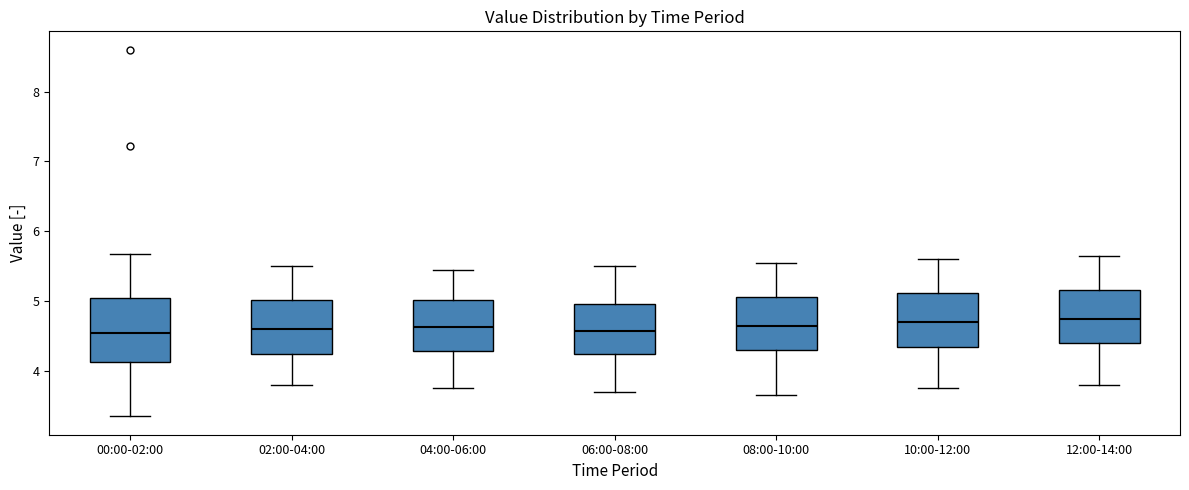

Reading left to right, read every box against the y-axis: the position of its median line, the range the box covers, and the ends of its whiskers. The values are not printed on the chart, so give them approximately, as read against the axis.

00:00-02:00: median 4.5, box 4.1 to 5.0, whiskers 3.4 to 5.7
02:00-04:00: median 4.6, box 4.3 to 5.0, whiskers 3.8 to 5.5
04:00-06:00: median 4.6, box 4.3 to 5.0, whiskers 3.8 to 5.5
06:00-08:00: median 4.6, box 4.3 to 5.0, whiskers 3.7 to 5.5
08:00-10:00: median 4.7, box 4.3 to 5.1, whiskers 3.7 to 5.6
10:00-12:00: median 4.7, box 4.4 to 5.1, whiskers 3.8 to 5.6
12:00-14:00: median 4.8, box 4.4 to 5.2, whiskers 3.8 to 5.7